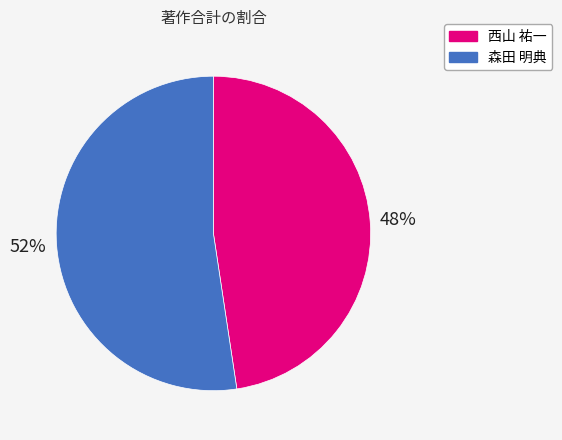

The 森田 明典 slice represents 52% of the pie. True or false?

True